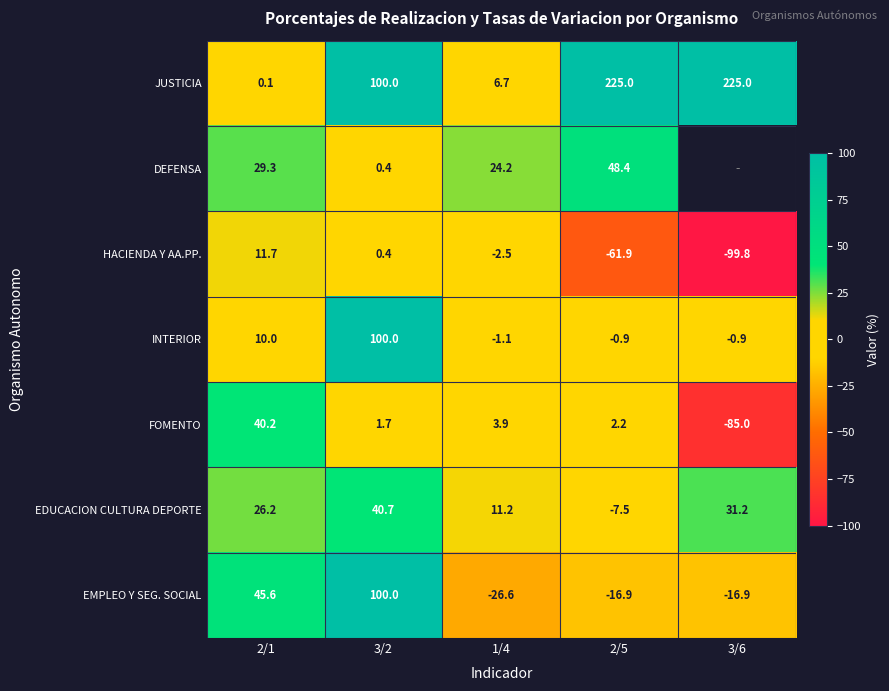

What is the sum of the FOMENTO values at 1/4 and 2/5?

6.1